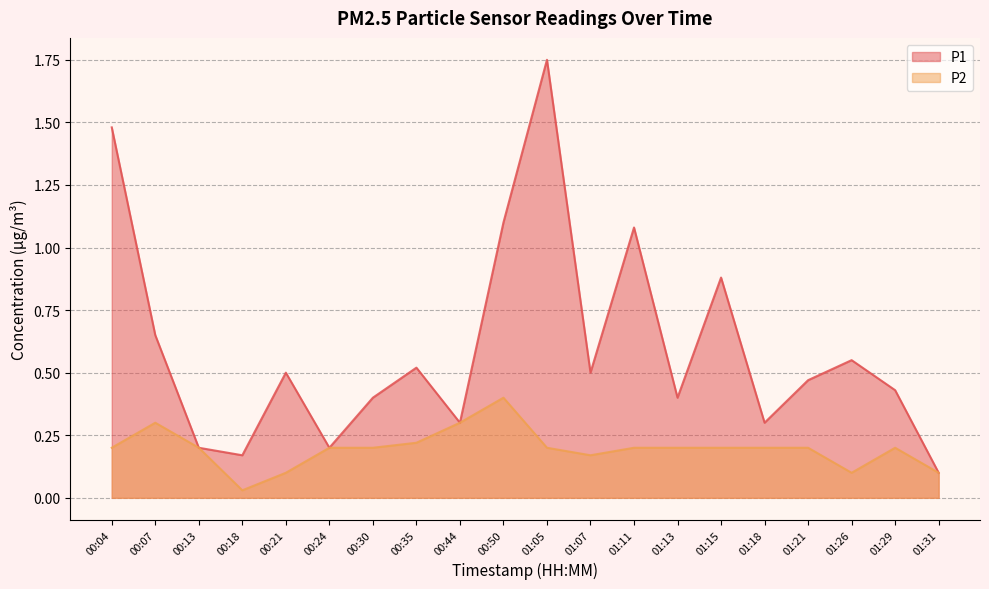

The value of P1 at 01:11 is 1.8. True or false?

False